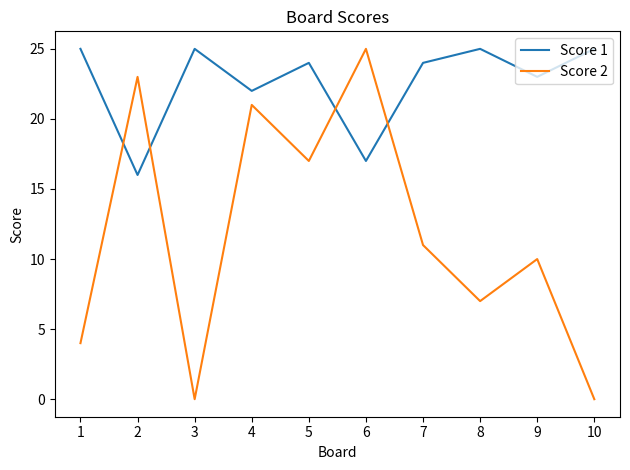

Which series changed the most between 5 and 9?

Score 2